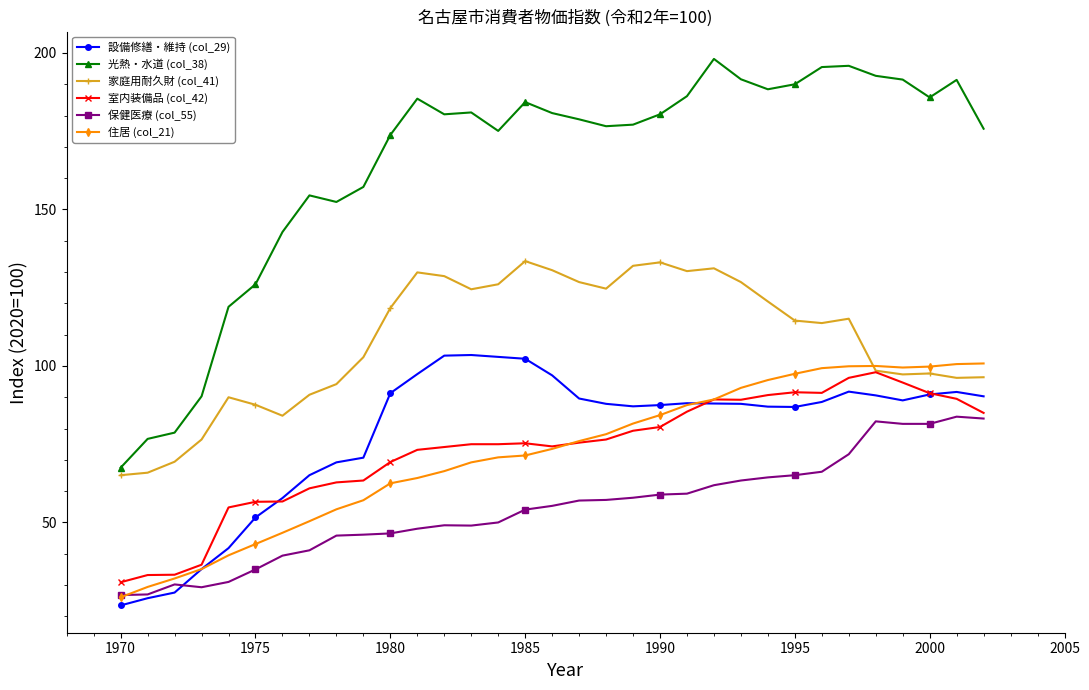

Which series has the widest spread of values?

光熱・水道 (col_38)